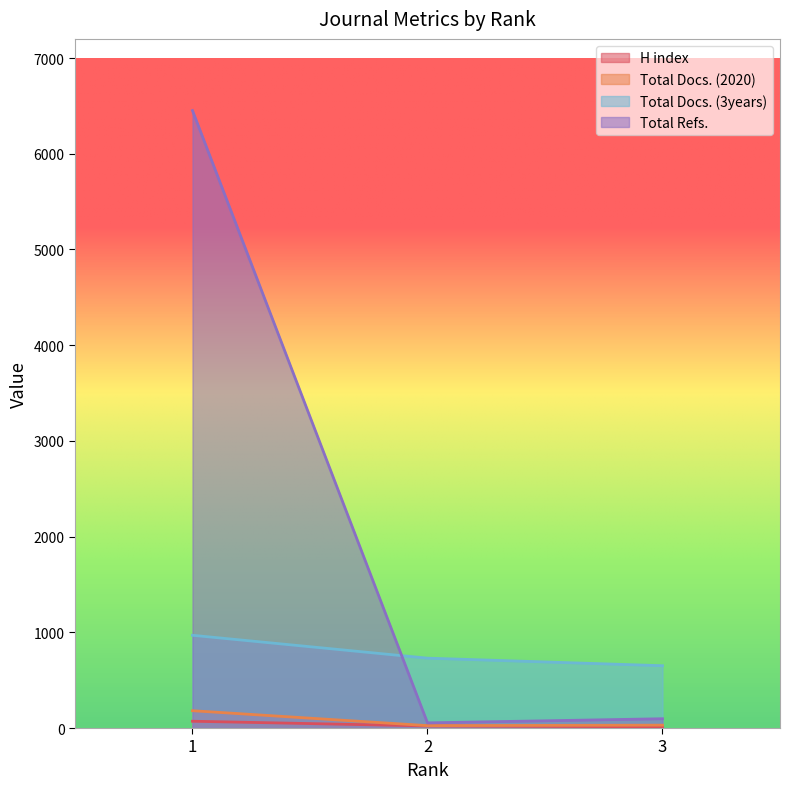

List the labels in order of Total Docs. (3years) value, smallest first.

3, 2, 1